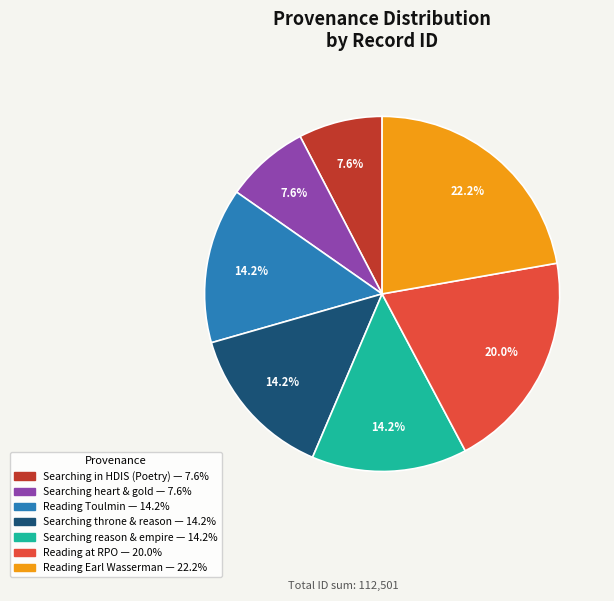

Does any single category account for the majority?

No